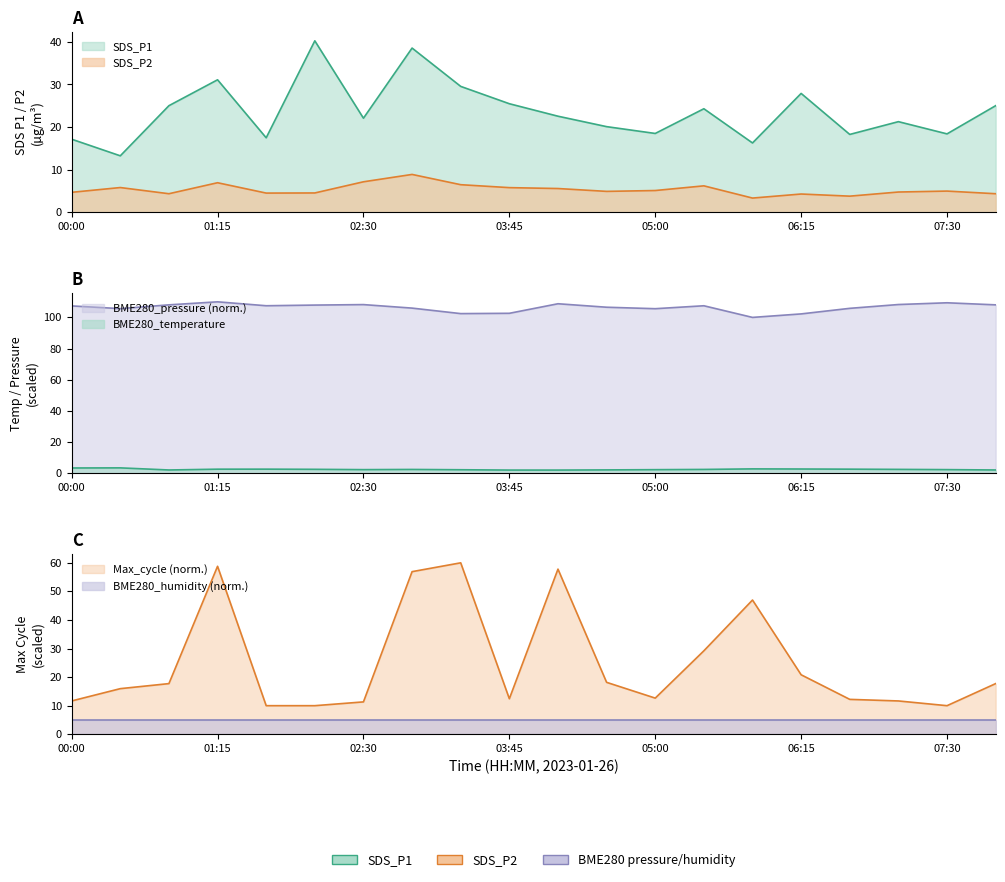

Reading right to left, extract all data points from this chart.

SDS_P1: 25.0	18.4	21.3	18.3	27.9	16.3	24.3	18.5	20.1	22.6	25.5	29.6	38.5	22.1	40.2	17.5	31.1	25.0	13.2	17.1
SDS_P2: 4.3	5.0	4.8	3.8	4.3	3.3	6.2	5.1	4.9	5.6	5.8	6.5	8.9	7.2	4.5	4.5	6.9	4.3	5.8	4.7
BME280_temperature: 2.1	2.3	2.5	2.6	2.7	2.8	2.5	2.3	2.1	2.0	2.0	2.2	2.4	2.3	2.5	2.6	2.6	2.1	3.5	3.4
BME280_pressure_scaled: 108.1	109.4	108.3	105.8	102.2	100.0	107.5	105.6	106.5	108.8	102.6	102.4	106.0	108.2	107.9	107.5	110.0	108.1	105.6	107.4
Max_cycle_scaled: 17.7	10.0	11.7	12.2	20.8	47.0	29.2	12.6	18.2	57.8	12.4	60.0	56.9	11.3	10.0	10.0	58.8	17.7	16.0	11.7